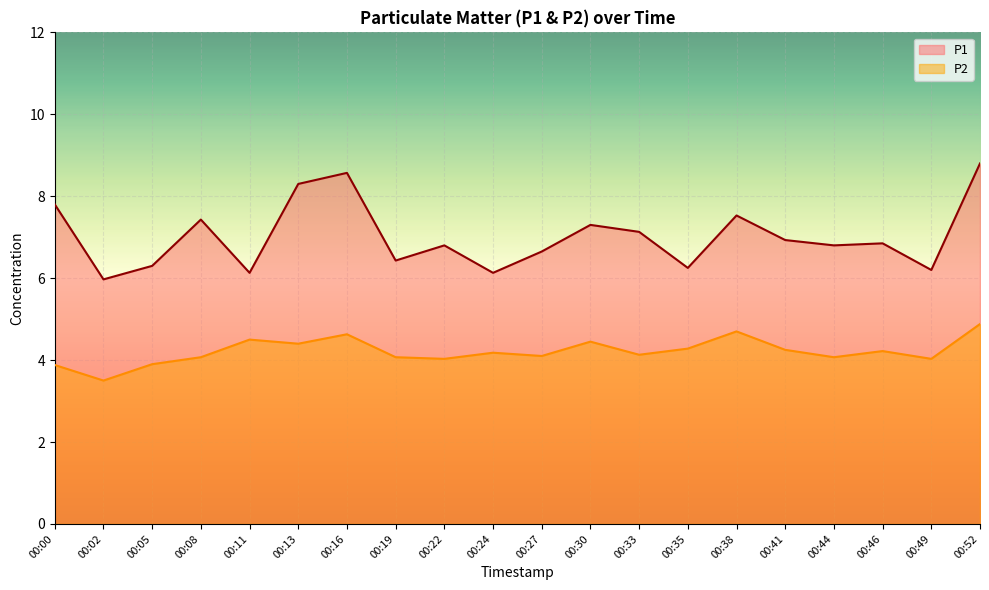

What is the total value across all series at 00:52?

13.7